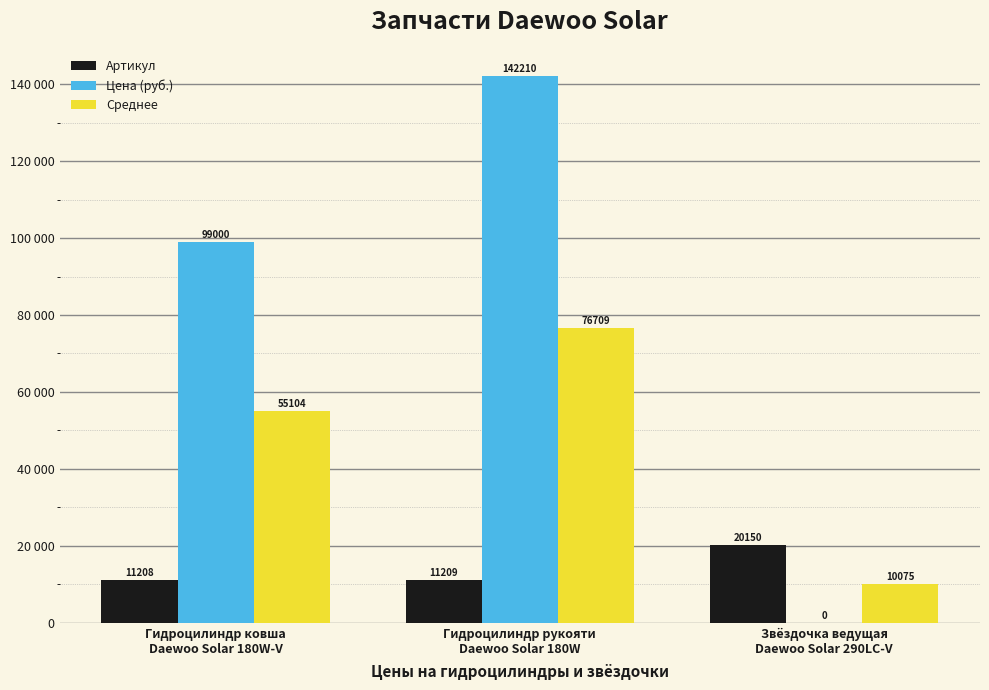

Are the bars grouped side by side (vs. stacked)?

Yes